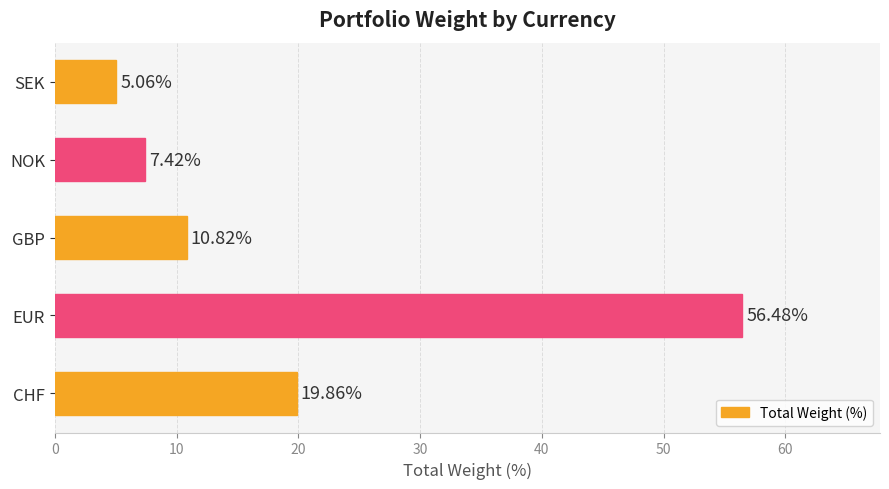

What is the change in value from EUR to NOK?

-49.1